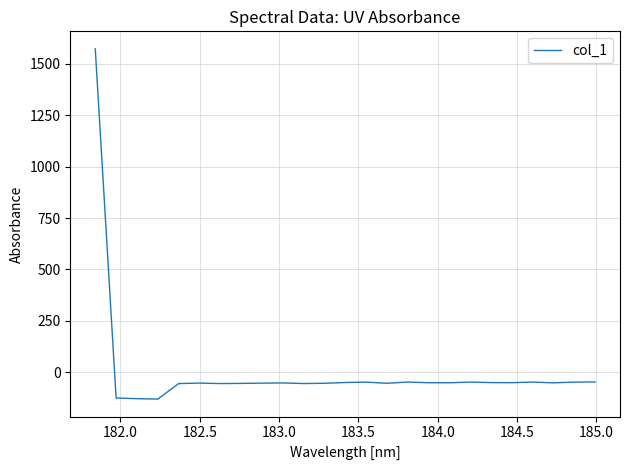

How many values are below zero?

24